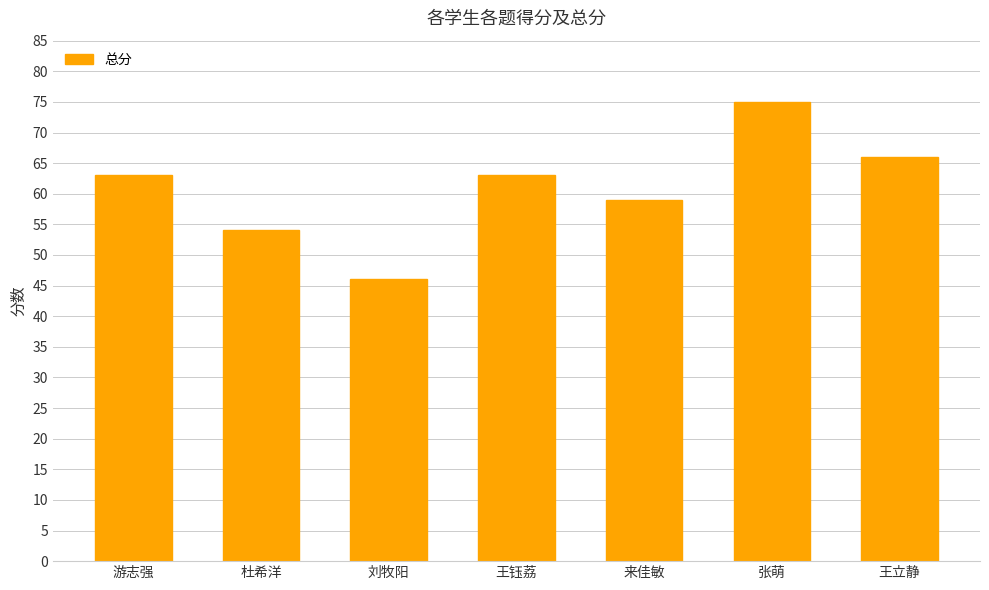

Reading left to right, transcribe all the data shown in this chart.

63	54	46	63	59	75	66